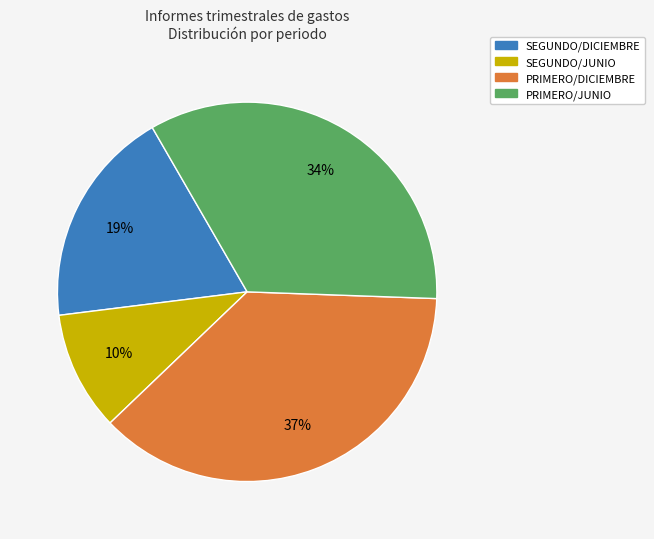

To the nearest percent, what portion does SEGUNDO/DICIEMBRE represent?

19%